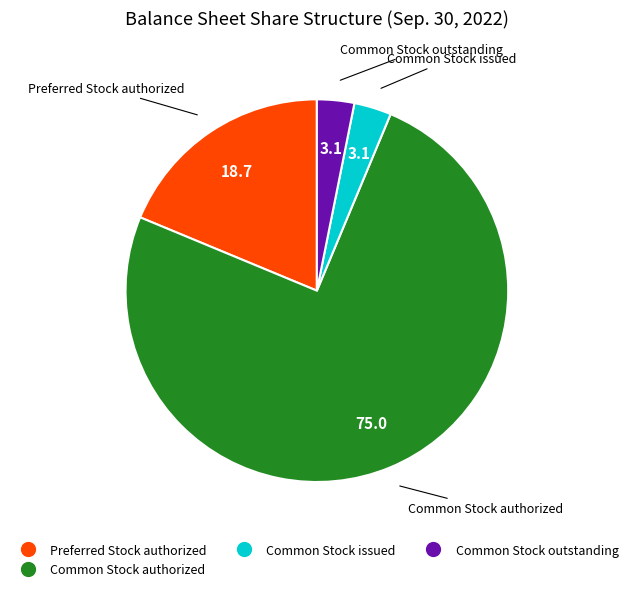

Between Common Stock authorized and Common Stock issued, which is larger?

Common Stock authorized